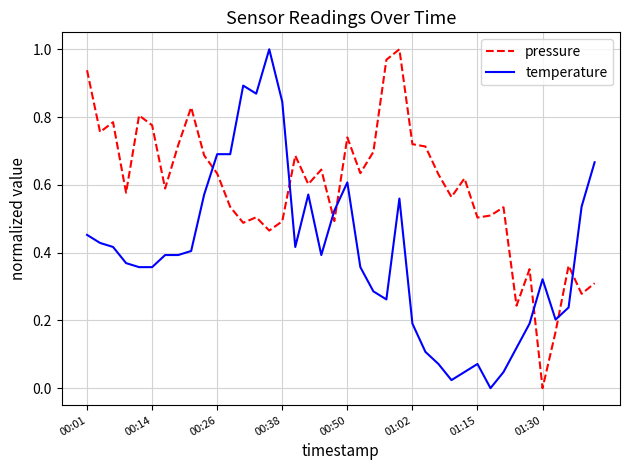

Rank the series by their average value, from highest to lowest.

pressure, temperature